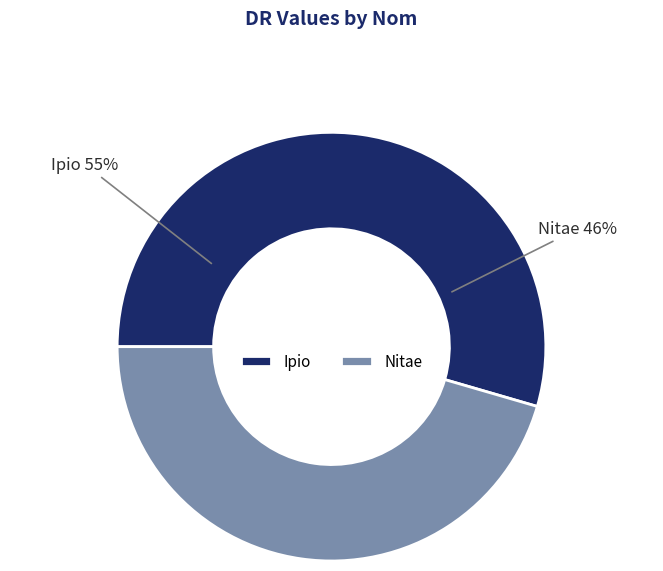

What is the largest slice in the pie chart?

Ipio